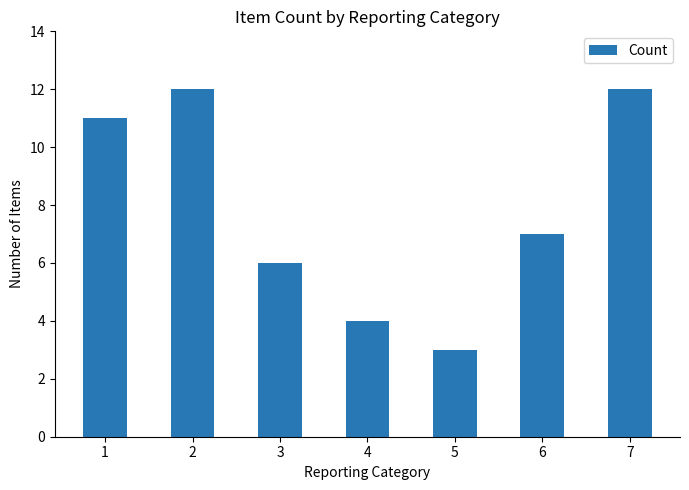

Is it true that the value at 5 is 3?

True